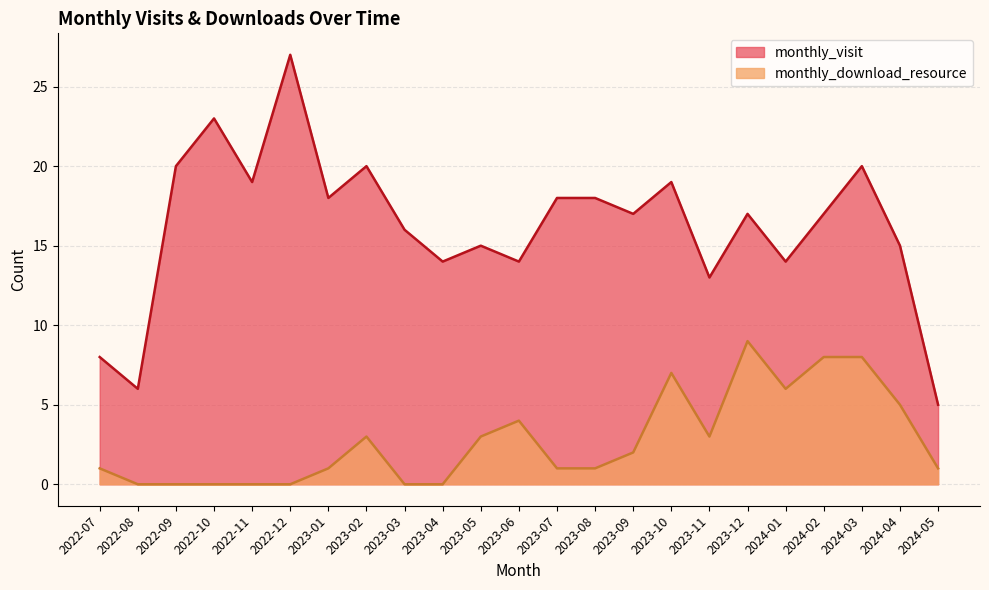

True or false: monthly_download_resource and monthly_visit intersect in this chart.

False